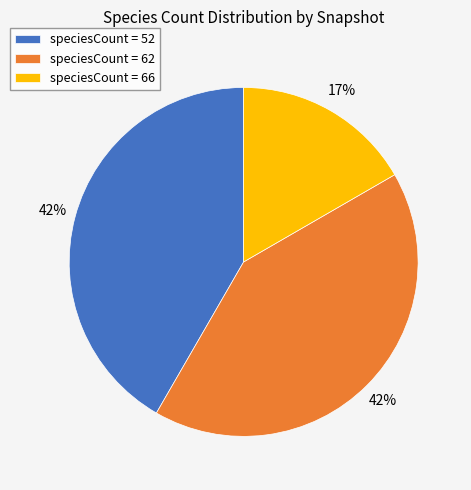

To the nearest percent, what is the combined percentage of speciesCount = 52 and speciesCount = 62?

83%